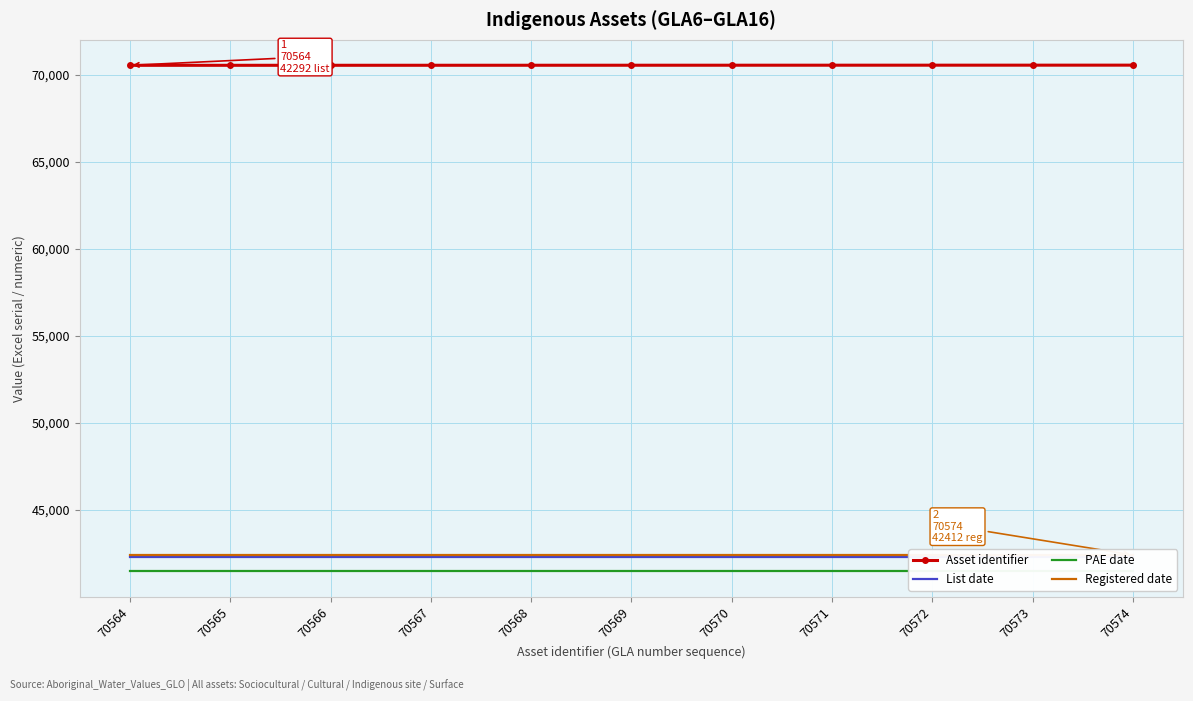

Reading right to left, what are all the values shown in this chart?

Asset identifier: 70574	70573	70572	70571	70570	70569	70568	70567	70566	70565	70564
List date: 42292	42292	42292	42292	42292	42292	42292	42292	42292	42292	42292
PAE date: 41474	41474	41474	41474	41474	41474	41474	41474	41474	41474	41474
Registered date: 42412	42412	42412	42412	42412	42412	42412	42412	42412	42412	42412